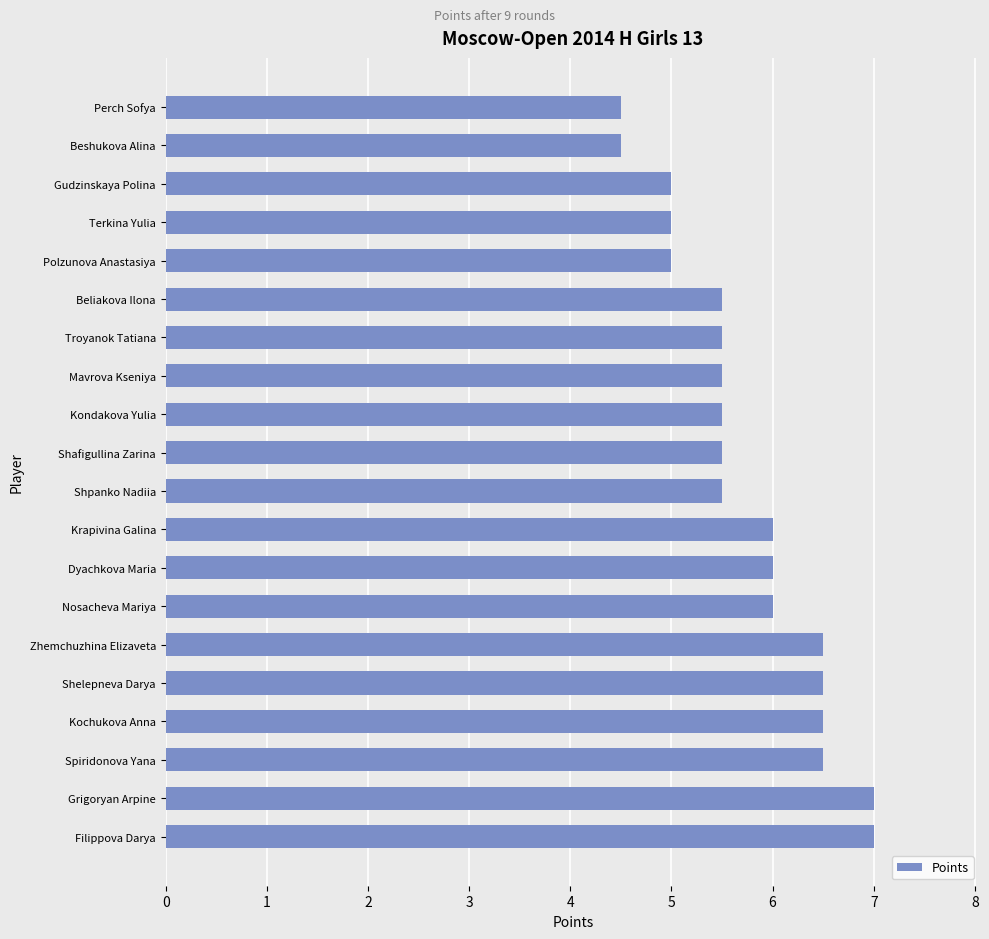

How many values are between 5 and 6?

12